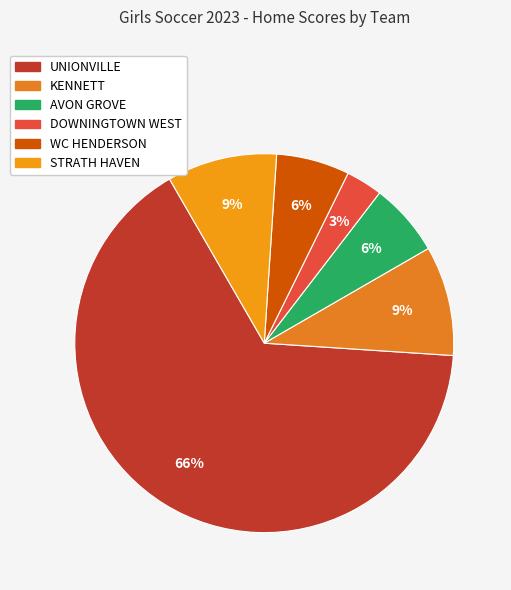

Count the number of slices in the pie.

6